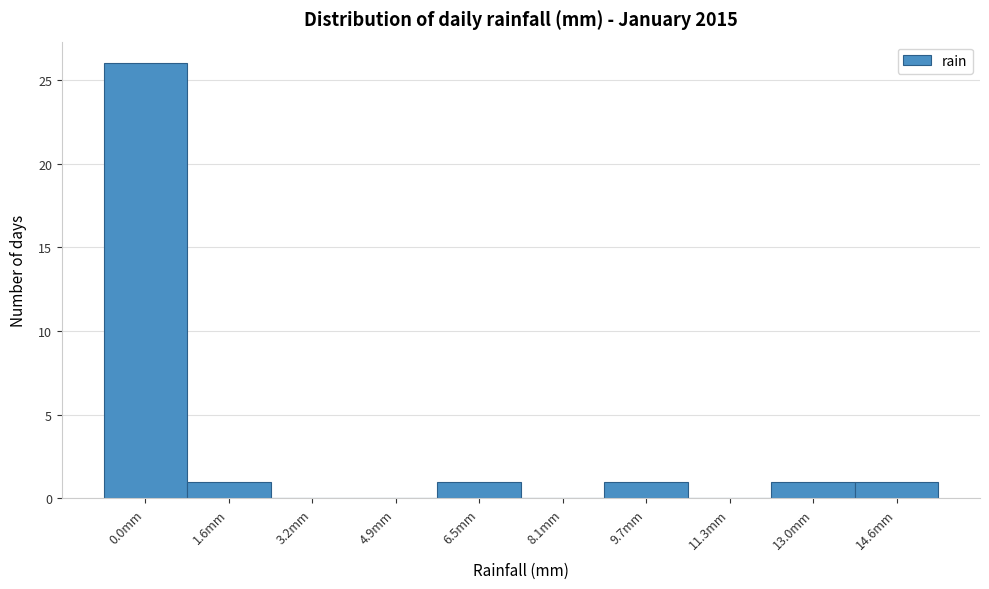

Reading left to right, transcribe all the data shown in this chart.

0.0mm=26	1.6mm=1	3.2mm=0	4.9mm=0	6.5mm=1	8.1mm=0	9.7mm=1	11.3mm=0	13.0mm=1	14.6mm=1